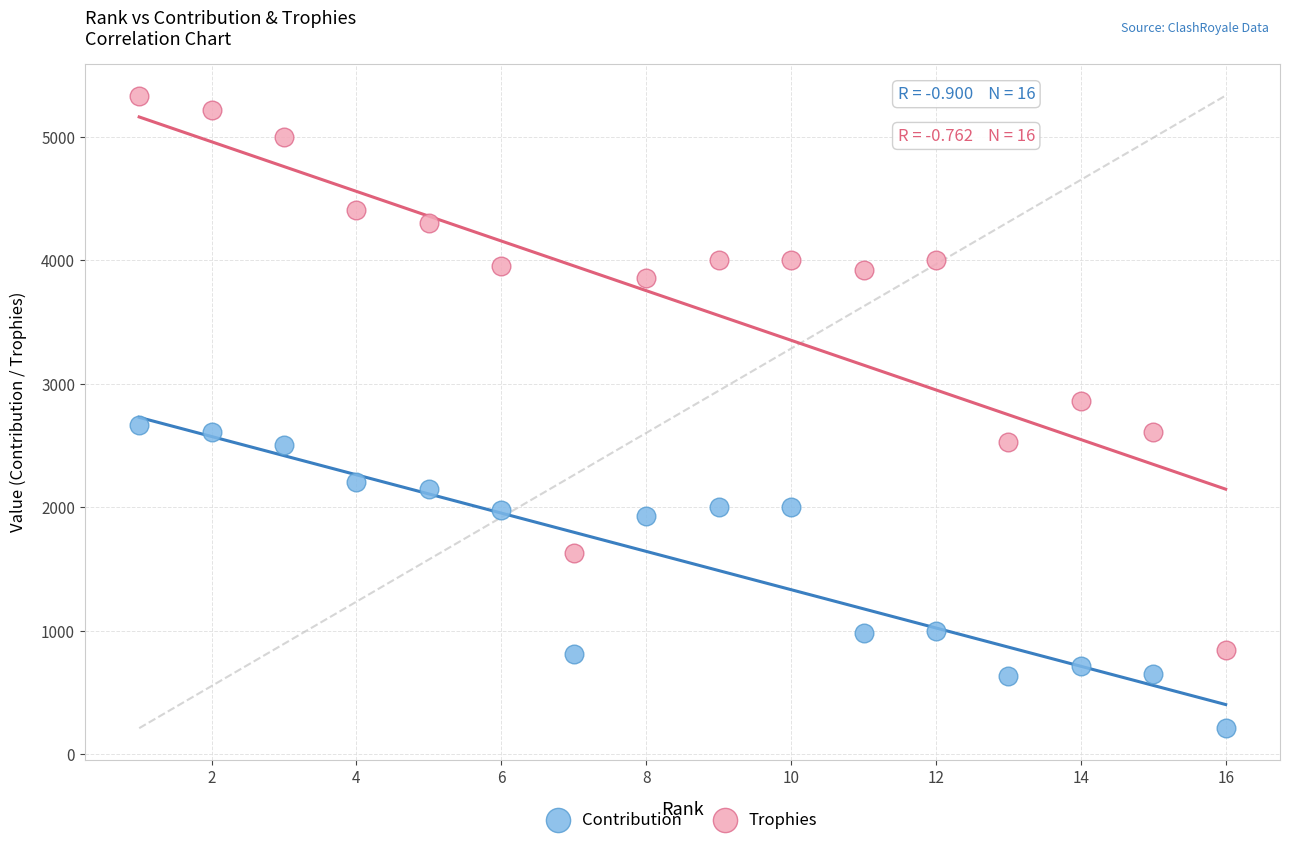

Which series contains the highest Y value?

Trophies